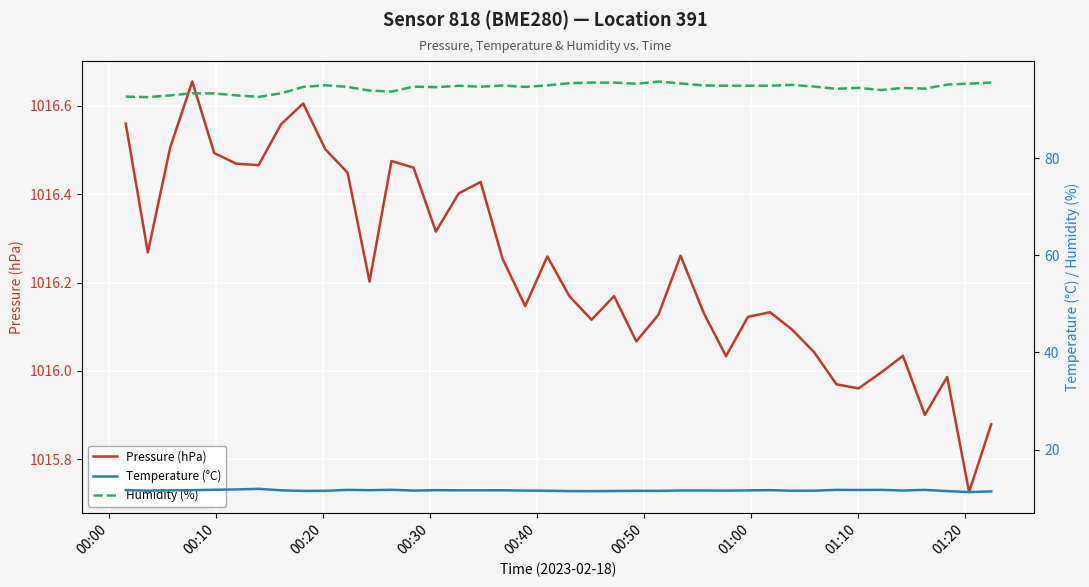

How many interior local valleys does the Pressure (hPa) series have?

11